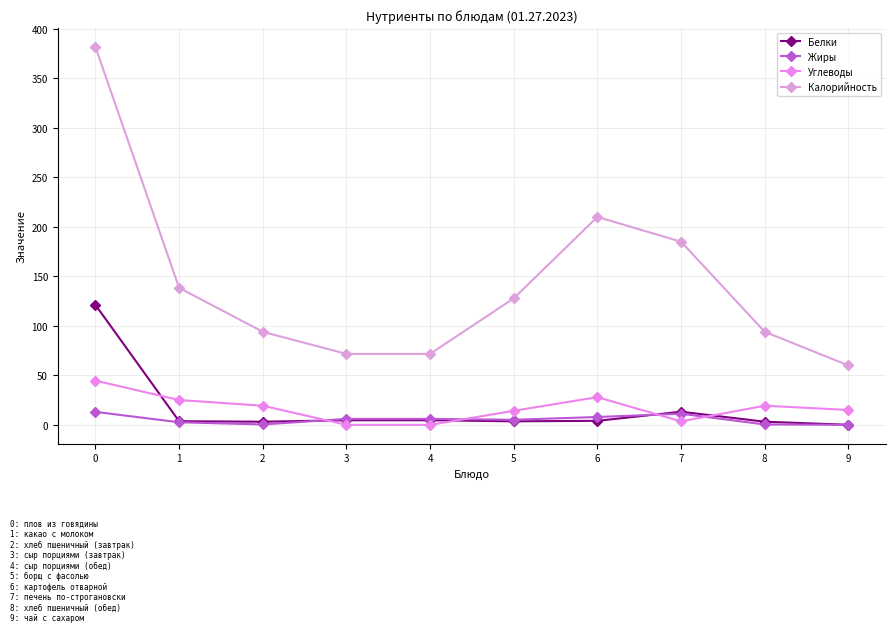

Where is the first local maximum for Углеводы?

6